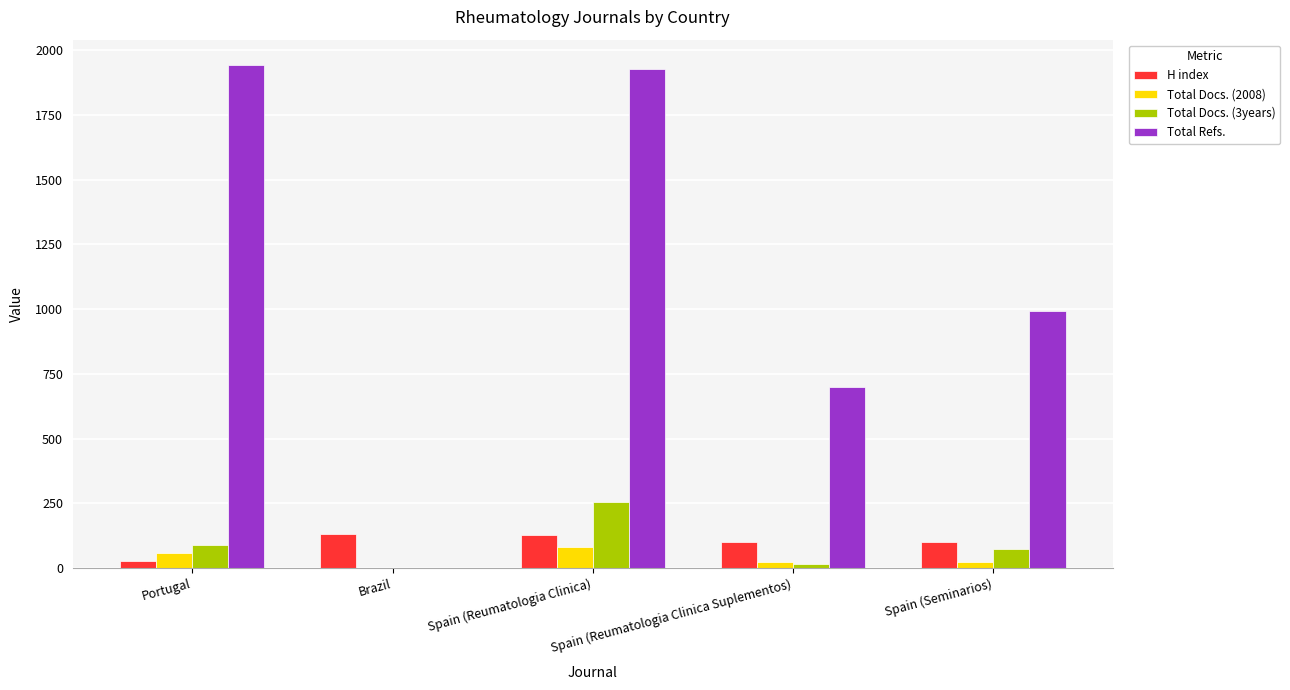

Which series has the largest range (max minus min)?

Total Refs.